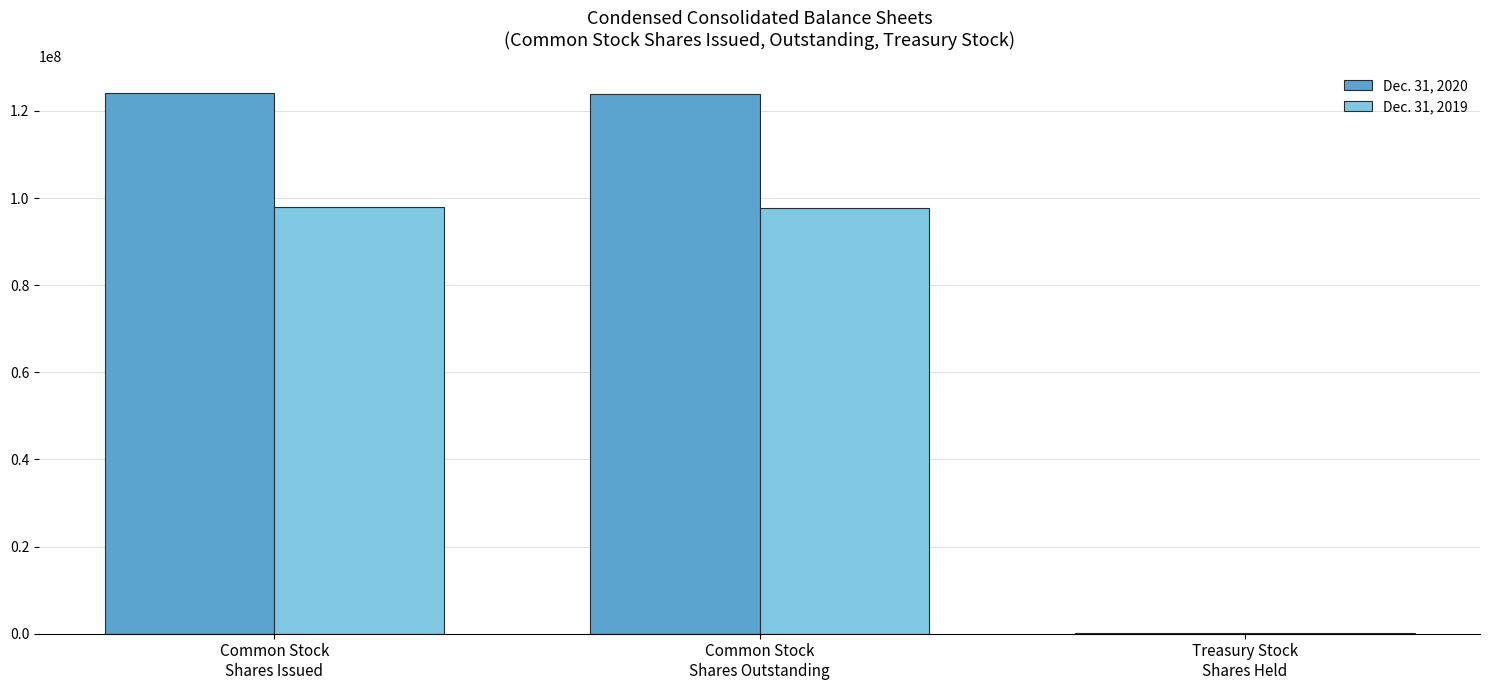

True or false: Dec. 31, 2020 has a value of 79545 at Treasury Stock
Shares Held.

True